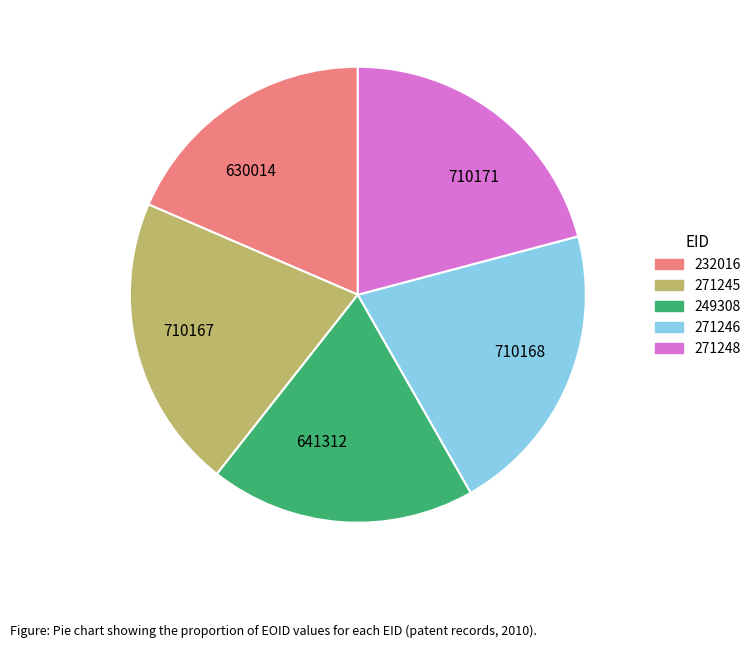

Count the number of slices in the pie.

5